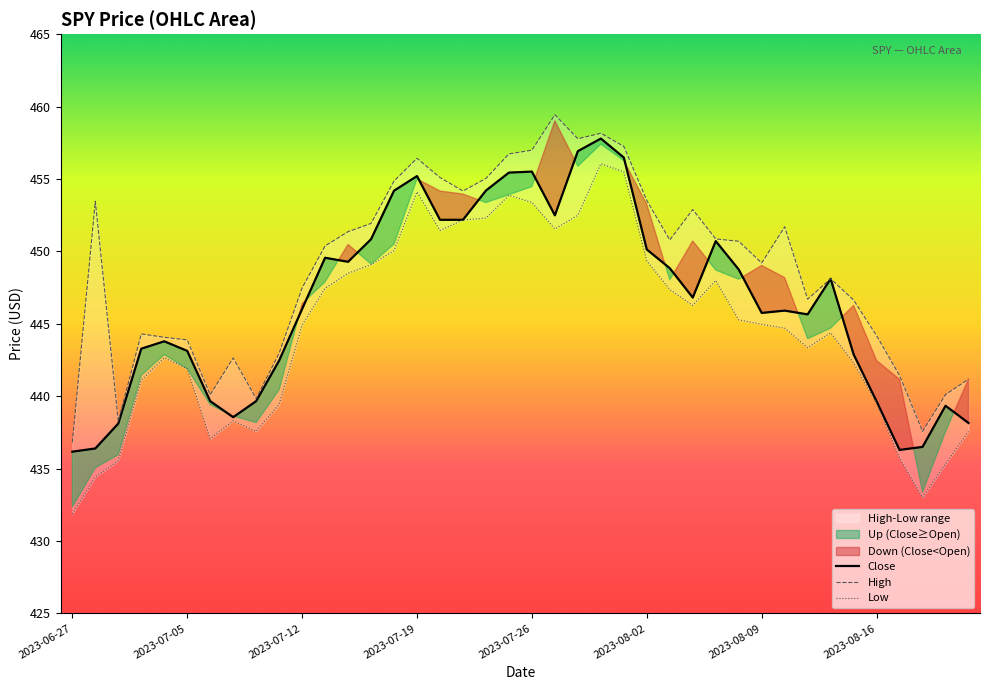

At which label is Close closest to 446?

2023-07-12